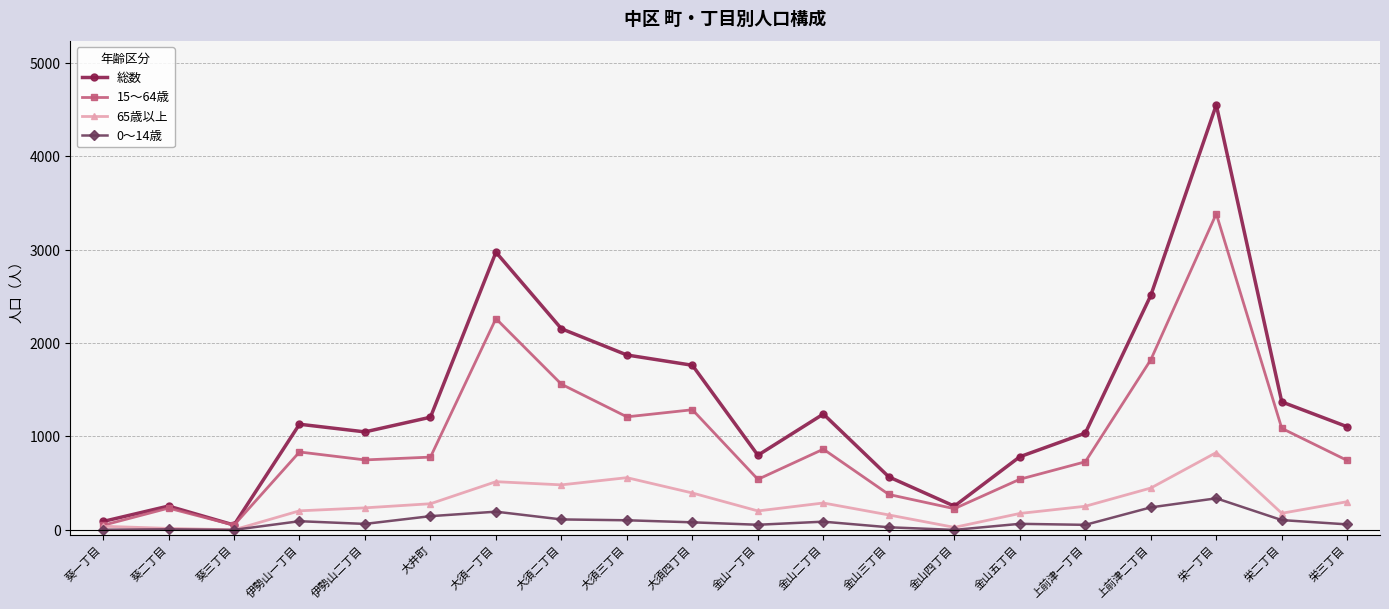

True or false: 65歳以上 and 総数 intersect in this chart.

False